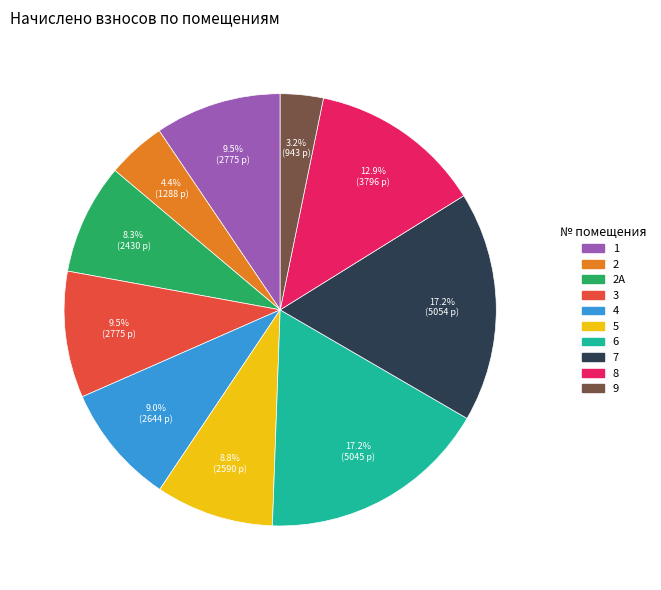

How many segments does this pie chart have?

10